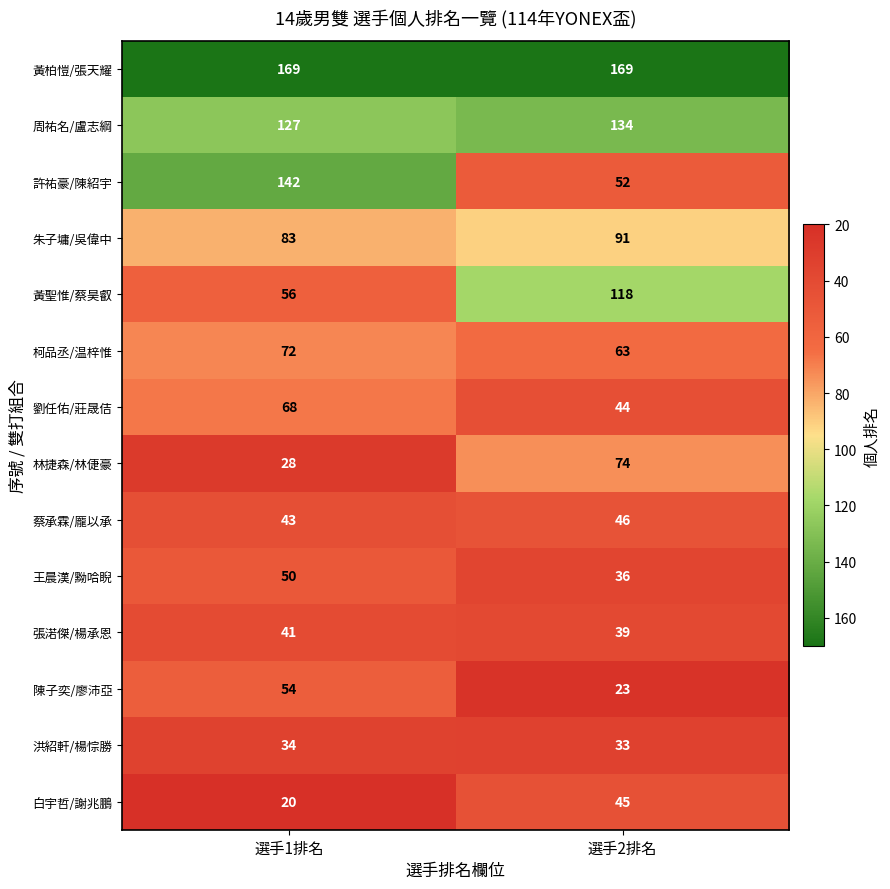

List the series in order of their peak value, lowest first.

洪紹軒/楊悰勝, 張渃傑/楊承恩, 白宇哲/謝兆鵬, 蔡承霖/龎以承, 王晨漢/黝哈睨, 陳子奕/廖沛亞, 劉任佑/莊晟佶, 柯品丞/温梓惟, 林捷森/林倢豪, 朱子墉/吳偉中, 黃聖惟/蔡昊叡, 周祐名/盧志綱, 許祐豪/陳紹宇, 黃柏愷/張天耀